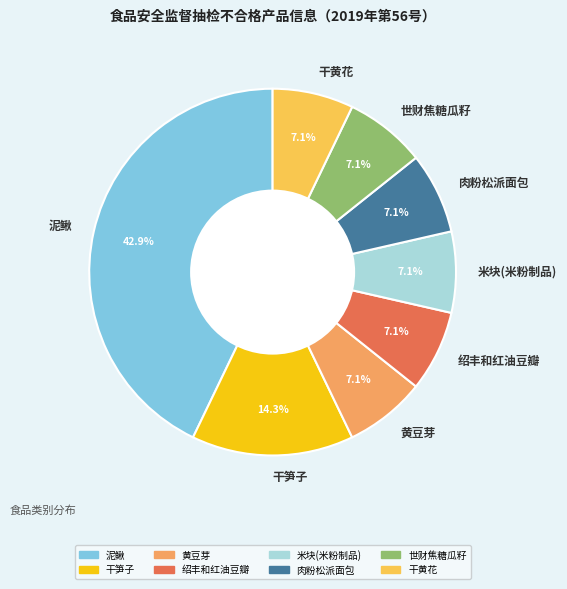

To the nearest percent, what portion does 泥鳅 represent?

43%